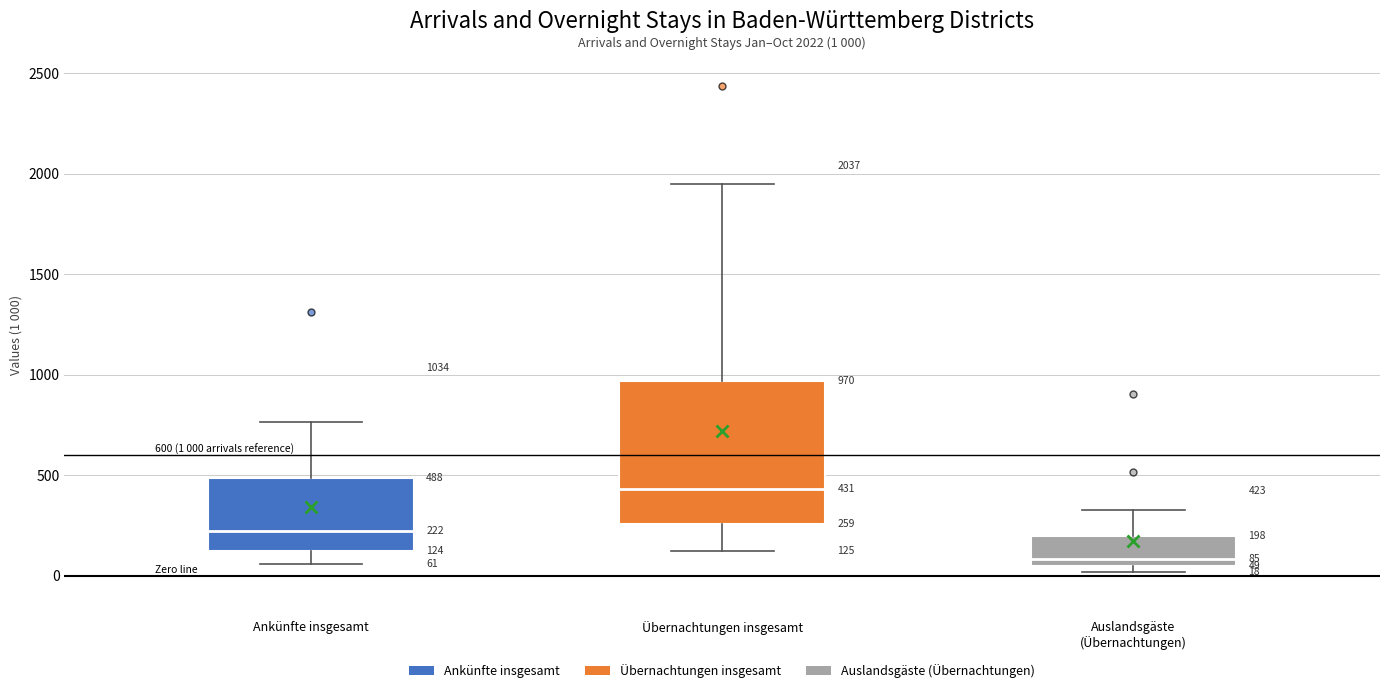

Which box has the highest median line?

Übernachtungen insgesamt